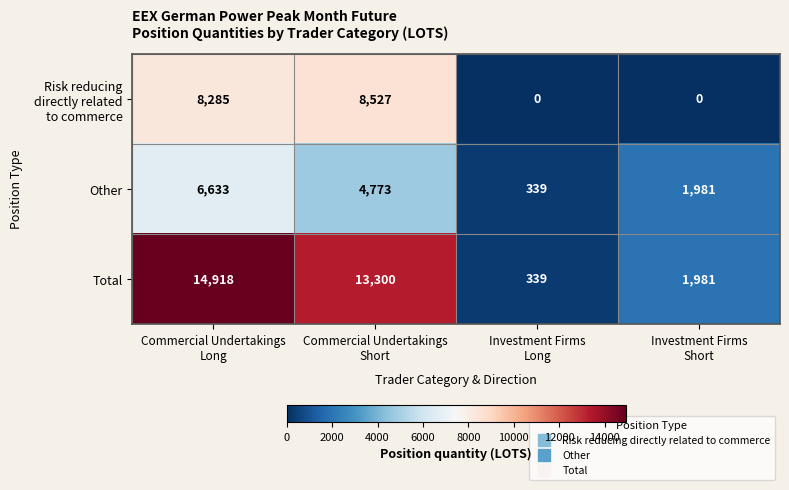

Which series has the largest total across all categories?

Total